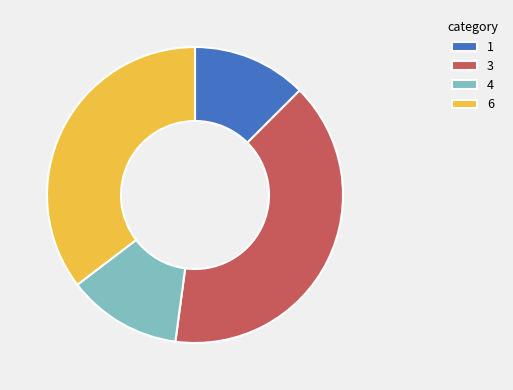

True or false: 6 accounts for 23% of the total.

False